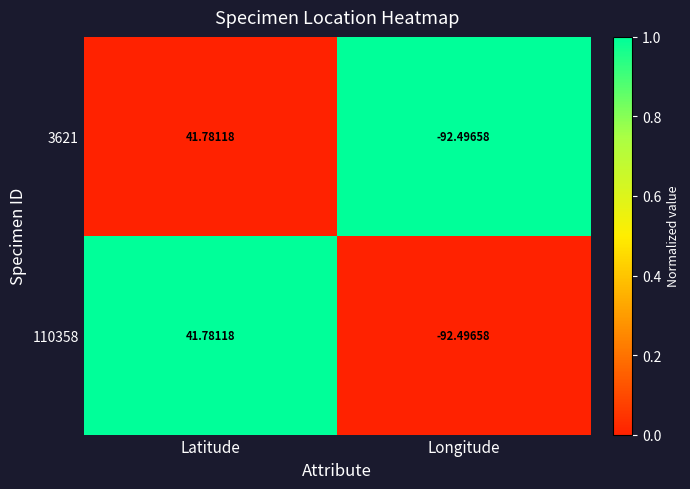

Where does the 3621 series first go above 41?

Latitude